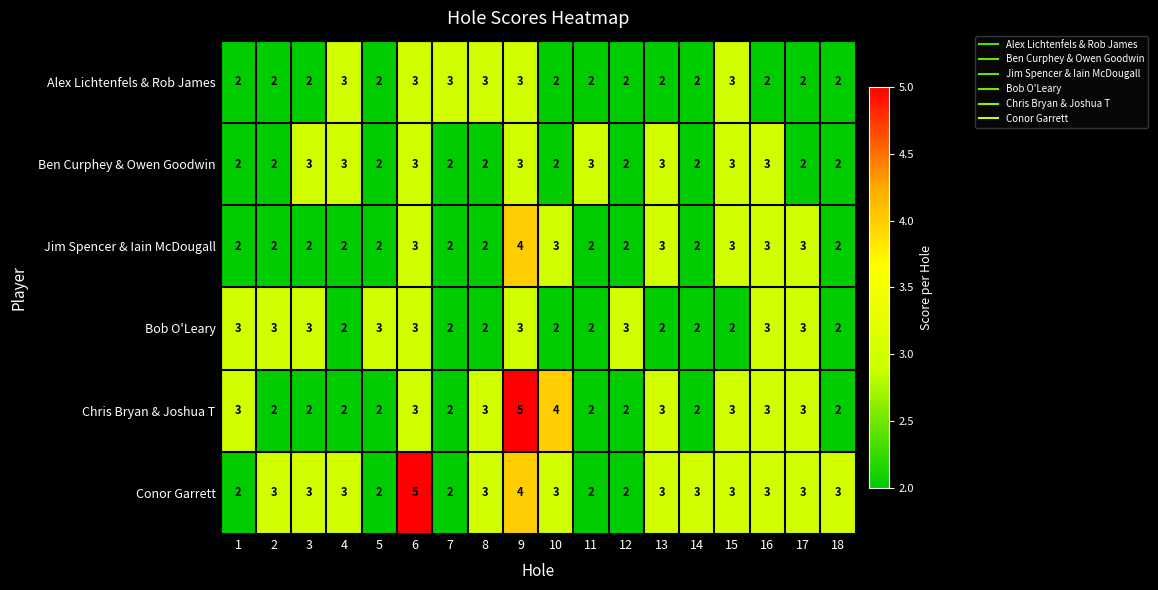

At which label does Conor Garrett reach its peak?

6